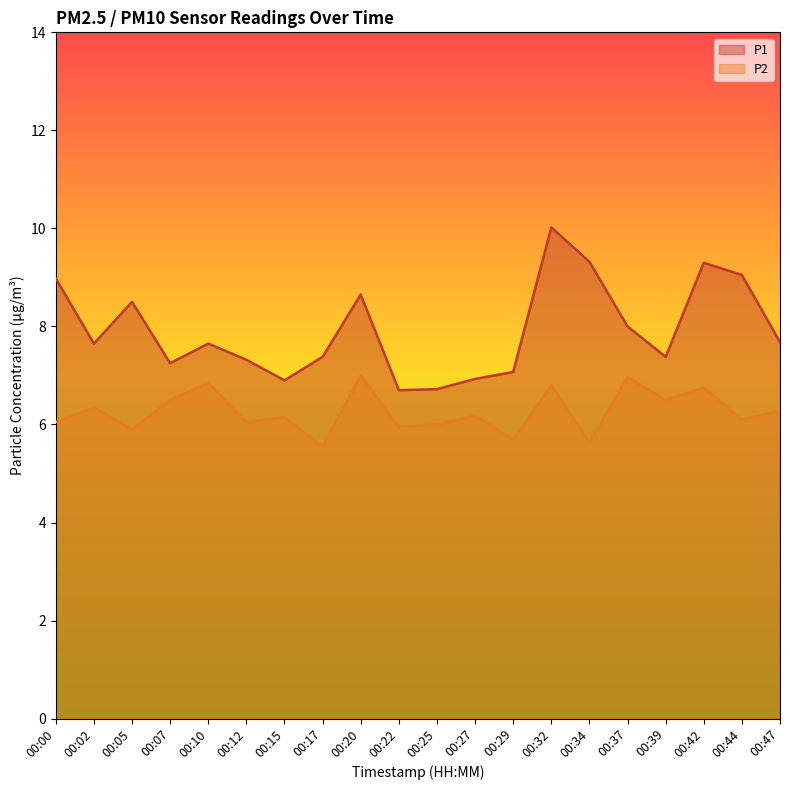

Where does the P1 series first go above 7?

00:00